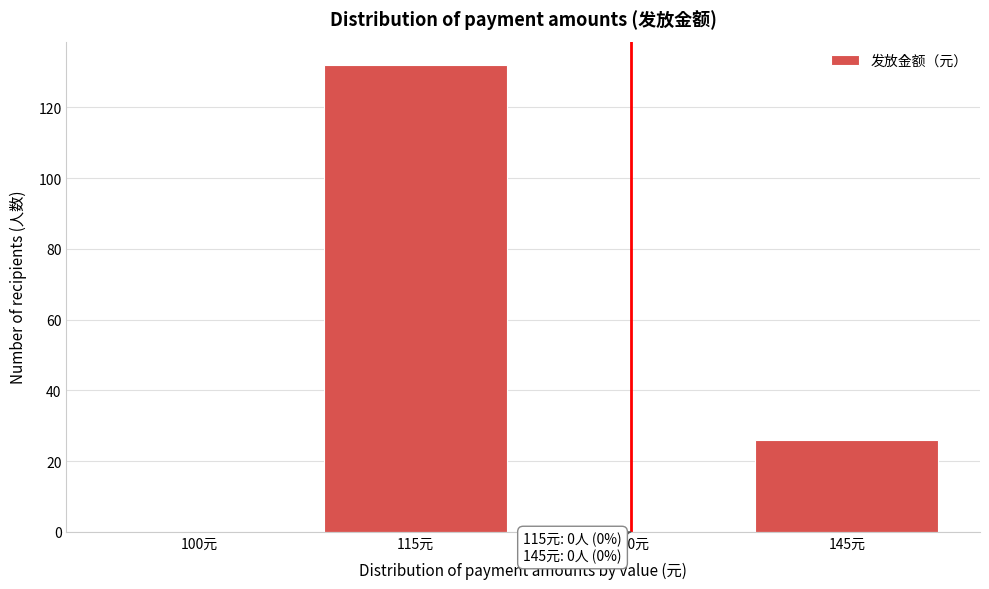

Reading left to right, transcribe all the data shown in this chart.

100元=0	115元=132	130元=0	145元=26